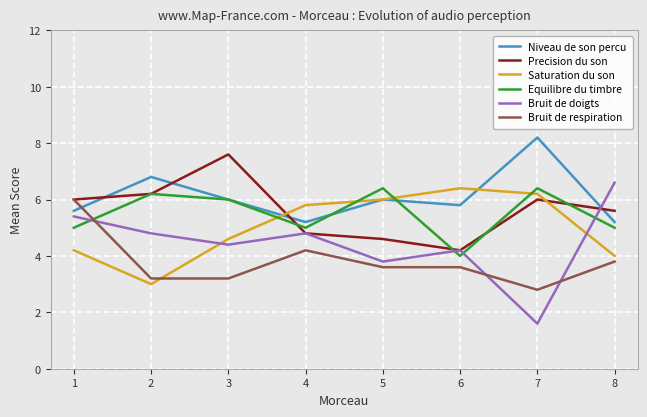

Which series ends up on top after the final intersection of Niveau de son percu and Bruit de doigts?

Bruit de doigts